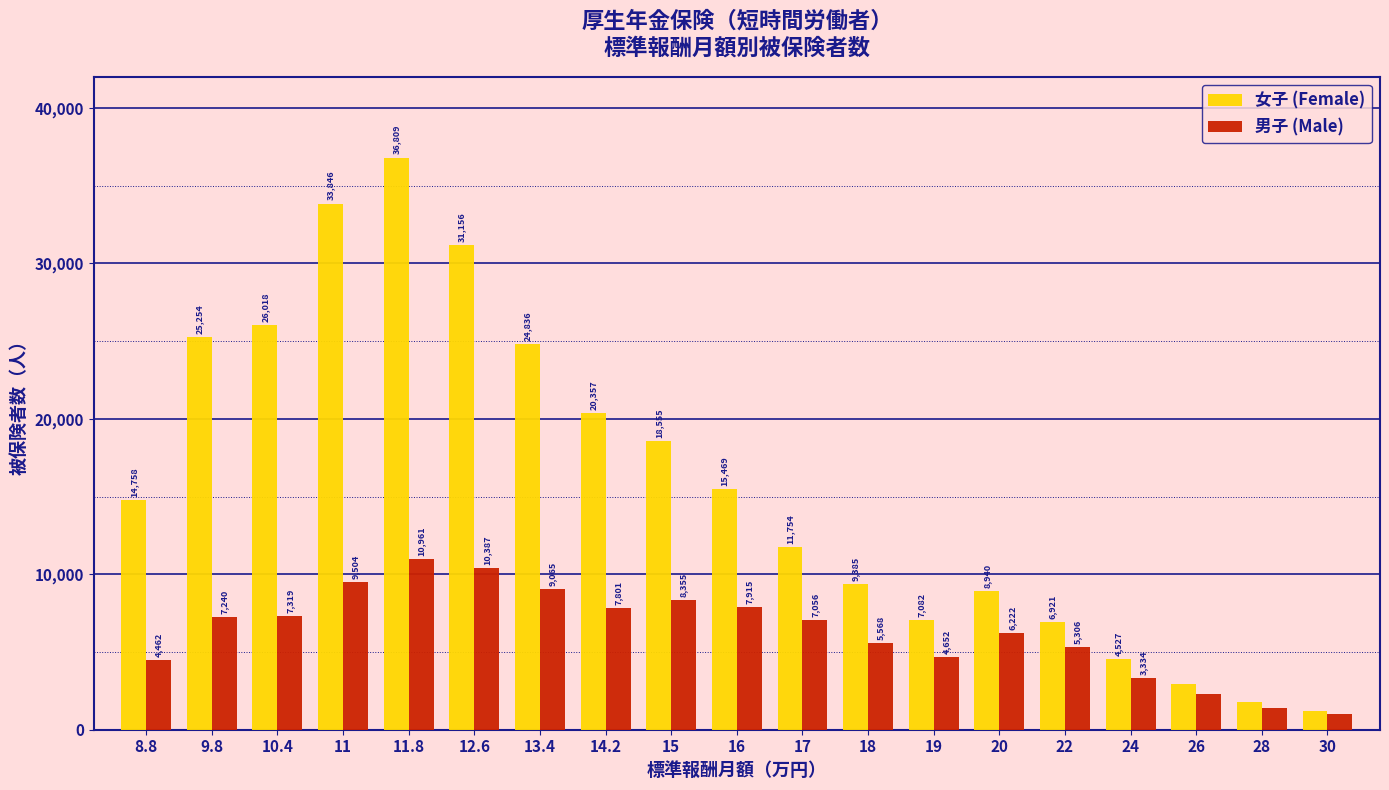

Reading right to left, transcribe all the data shown in this chart.

女子 (Female): 1194	1778	2918	4527	6921	8940	7082	9385	11754	15469	18555	20357	24836	31156	36809	33846	26018	25254	14758
男子 (Male): 1019	1381	2273	3334	5306	6222	4652	5568	7056	7915	8355	7801	9065	10387	10961	9504	7319	7240	4462